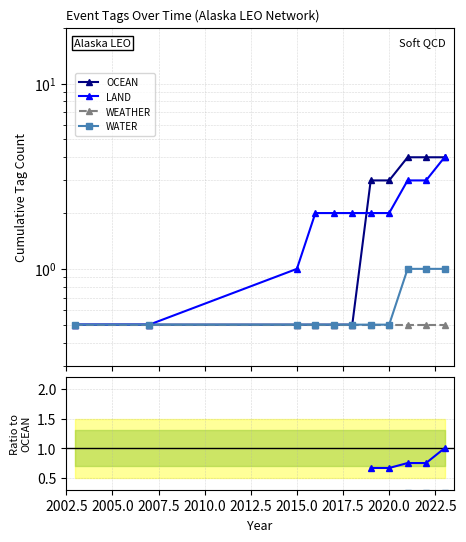

What position from the left is 2010.0?

4